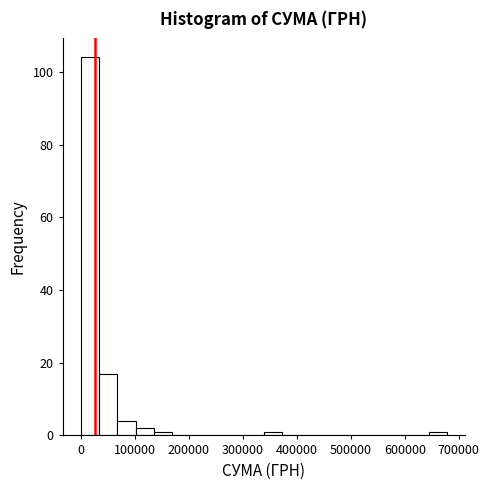

Around what value on the x-axis is the tallest bar? Give the approximate position of its centre, as read against the axis.

20000